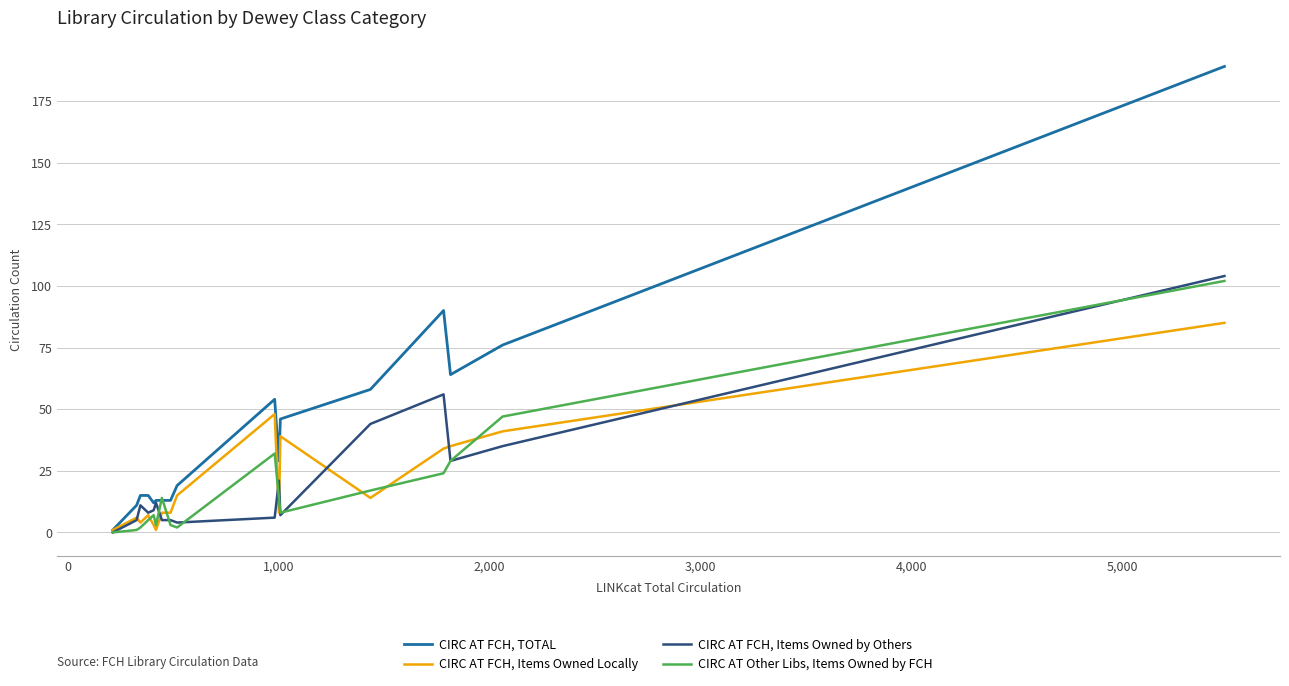

Which series has the largest range (max minus min)?

CIRC AT FCH, TOTAL